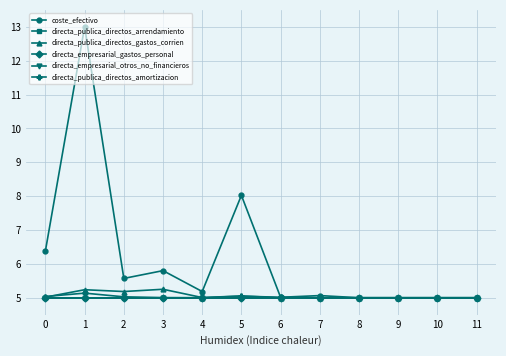

Which category has the lowest value across all series?

11